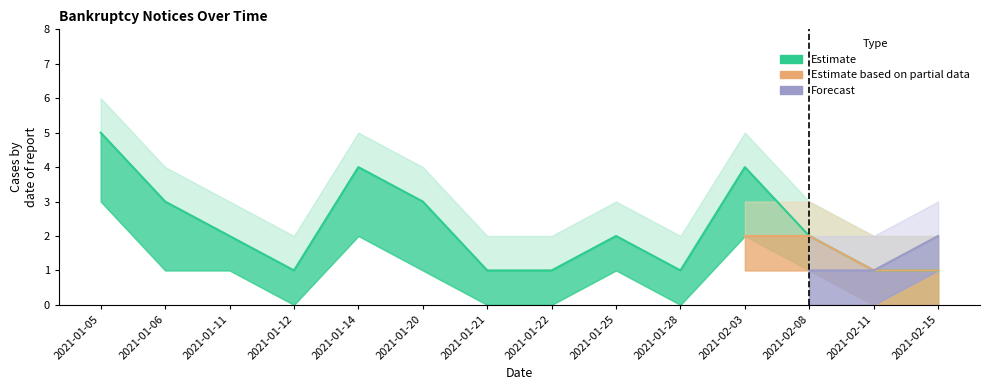

What is the highest value of the Estimate series?

5